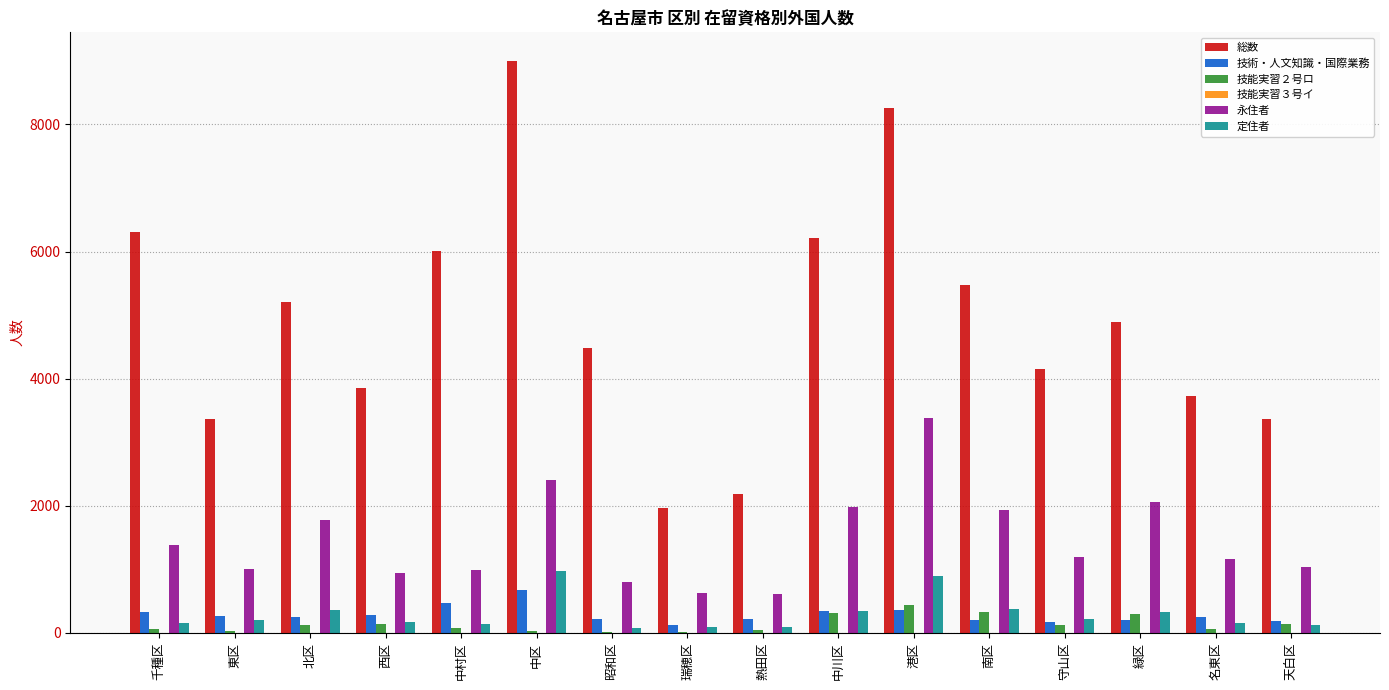

What value does the 技術・人文知識・国際業務 series have at 中区, to the nearest 100?

700